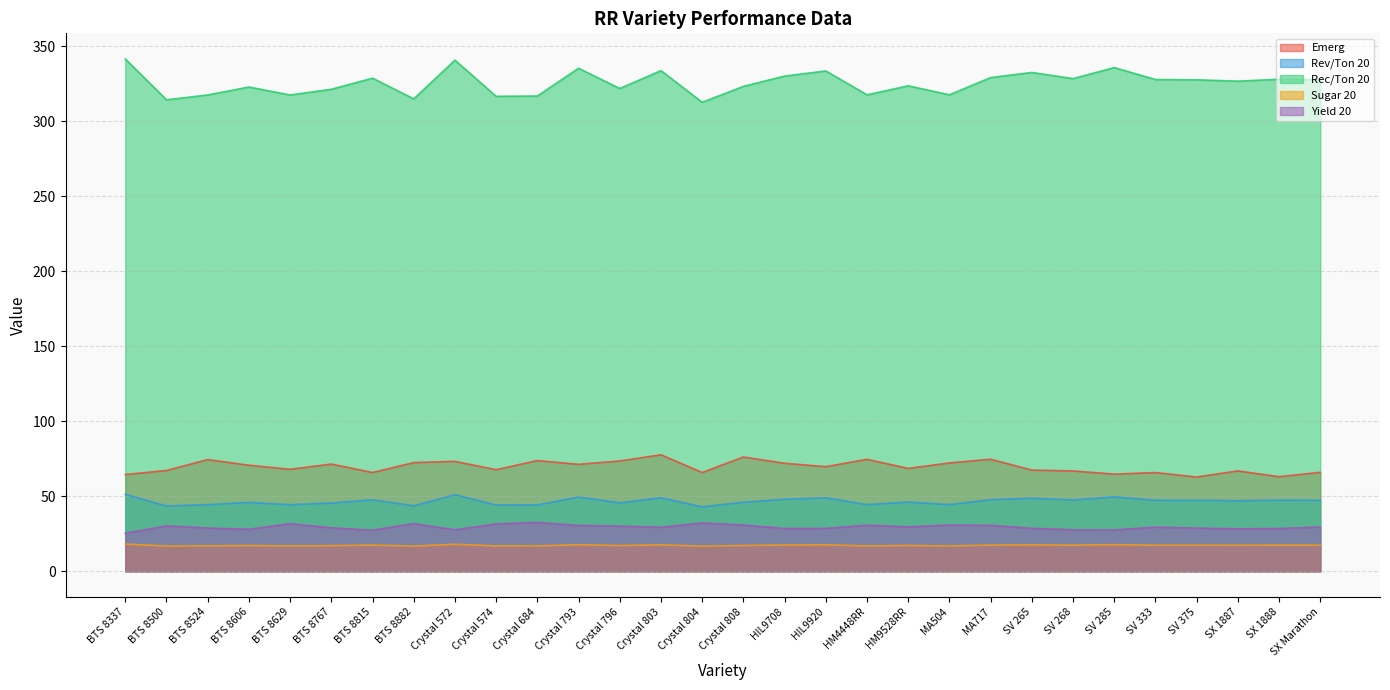

True or false: Sugar 20 and Rev/Ton 20 intersect in this chart.

False